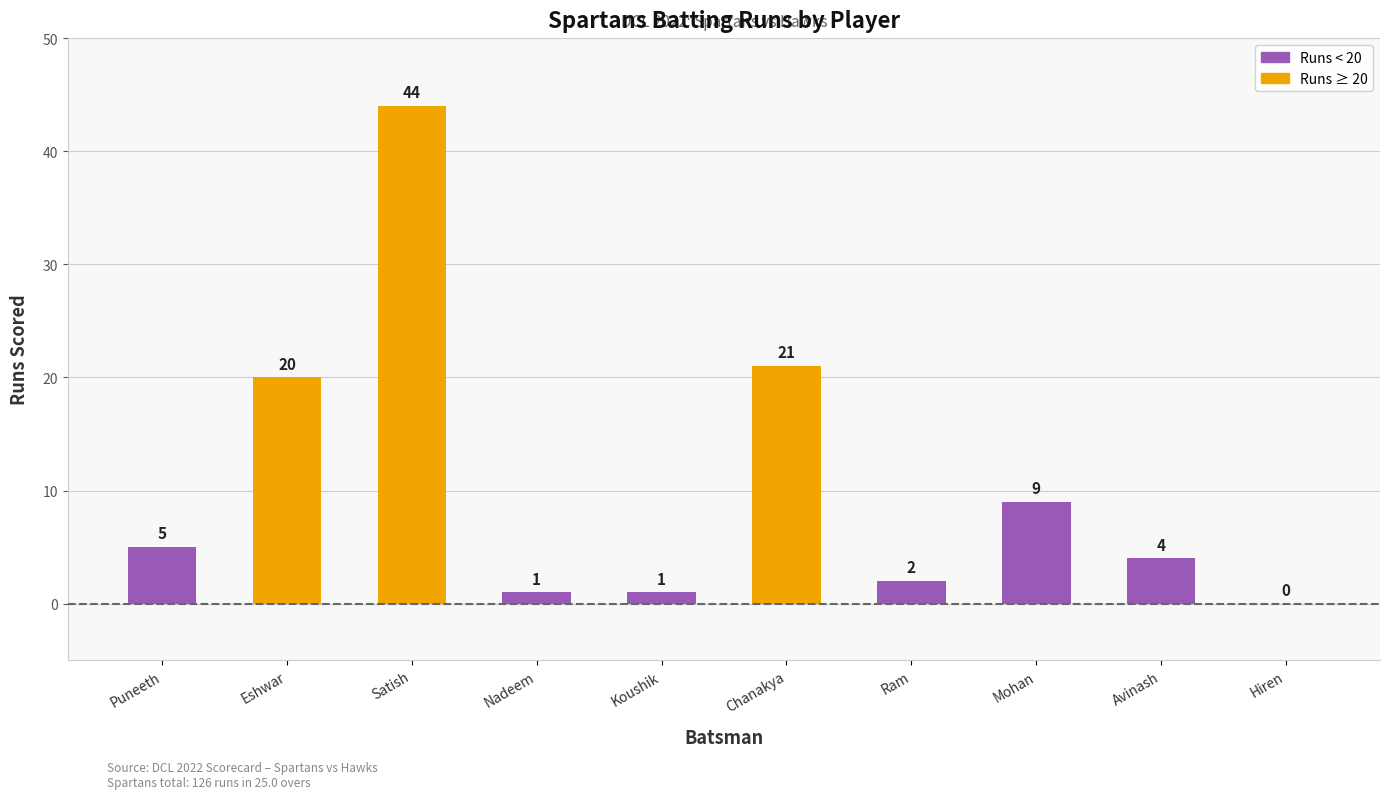

What is the sum of all values?

107